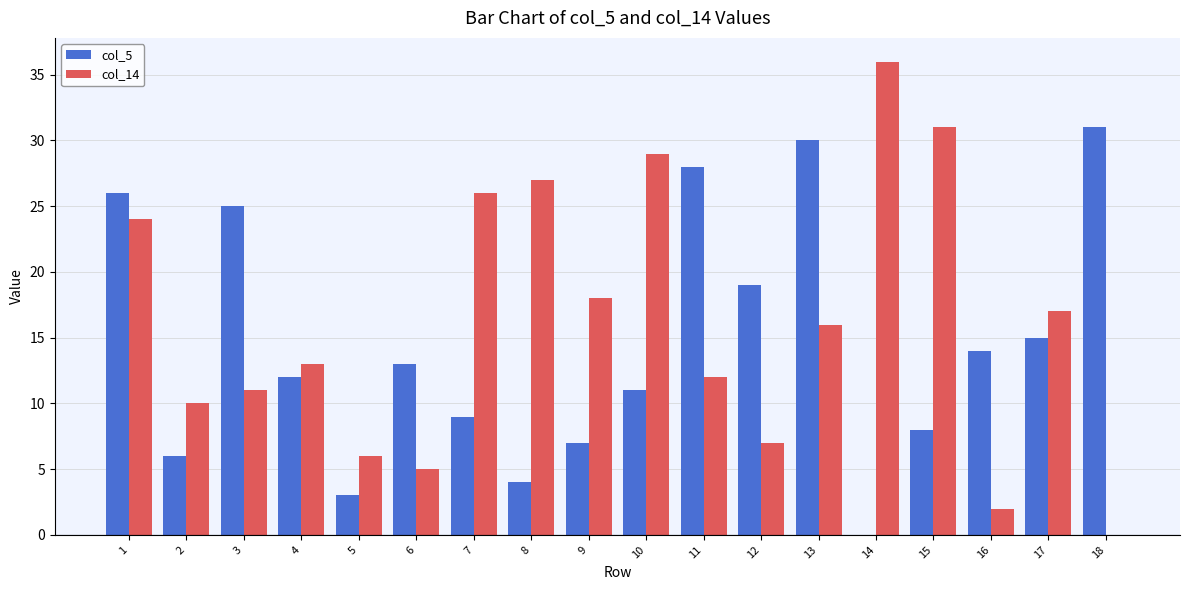

What is the total value across all series at 16?

16